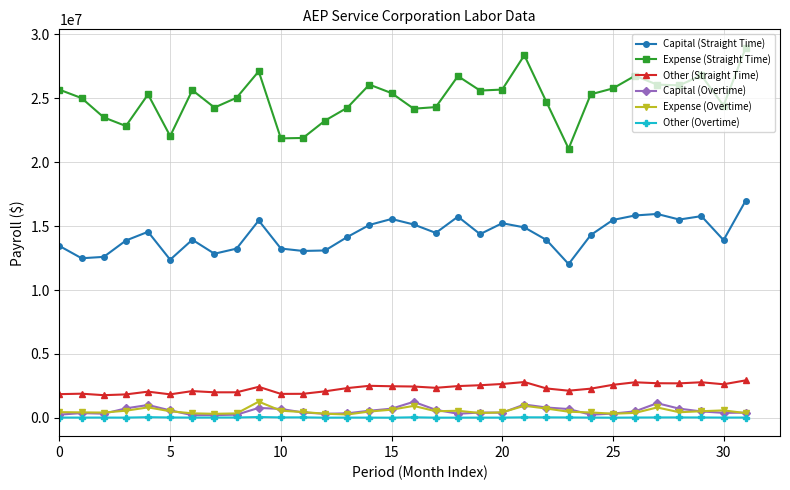

What is the value of the Expense (Straight Time) point at the 31st from the left?

24421745.9